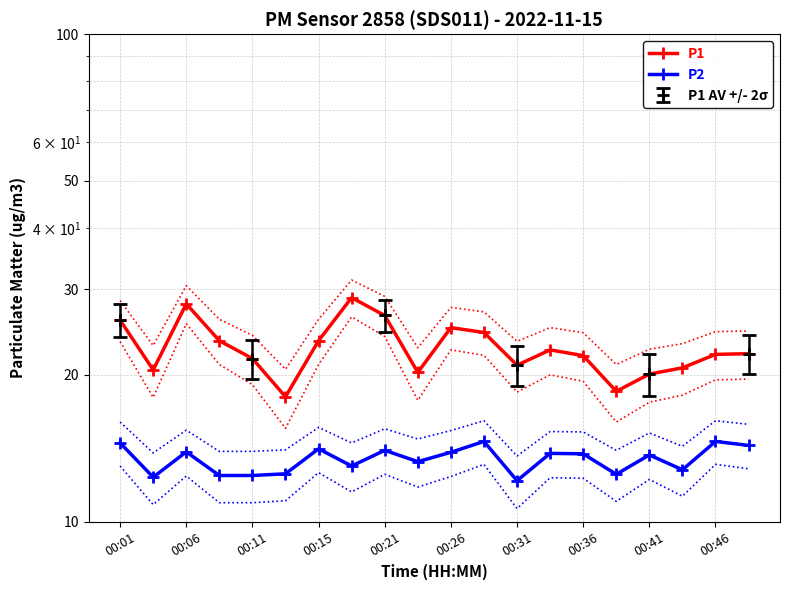

What is the total value across all series at 13?

36.3